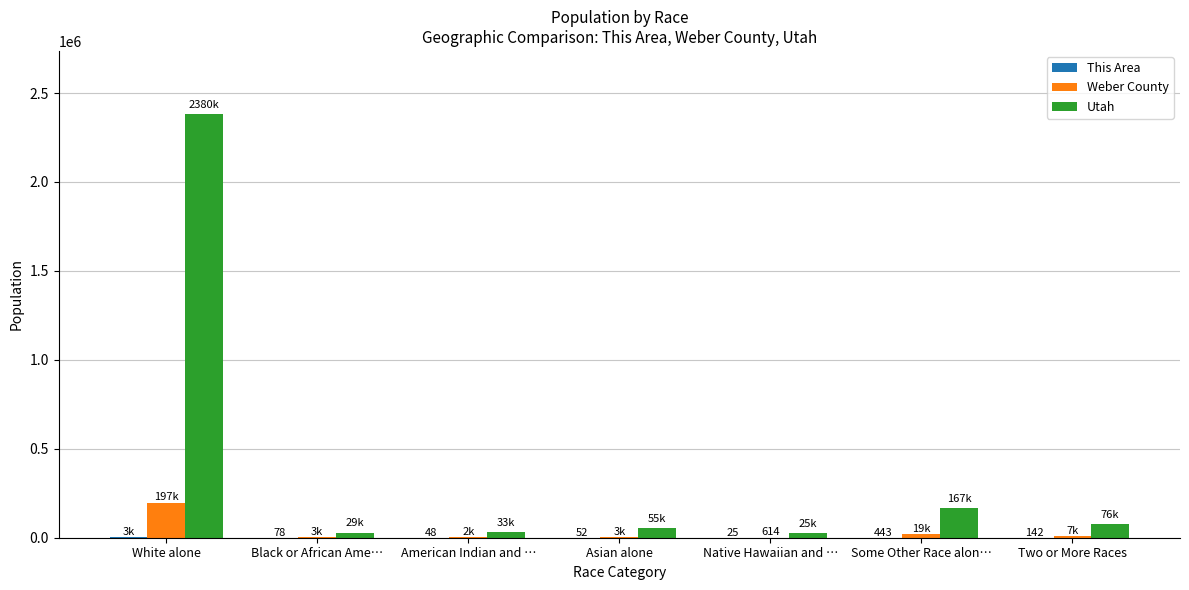

Which series changed the most between White alone and Native Hawaiian and …?

Utah